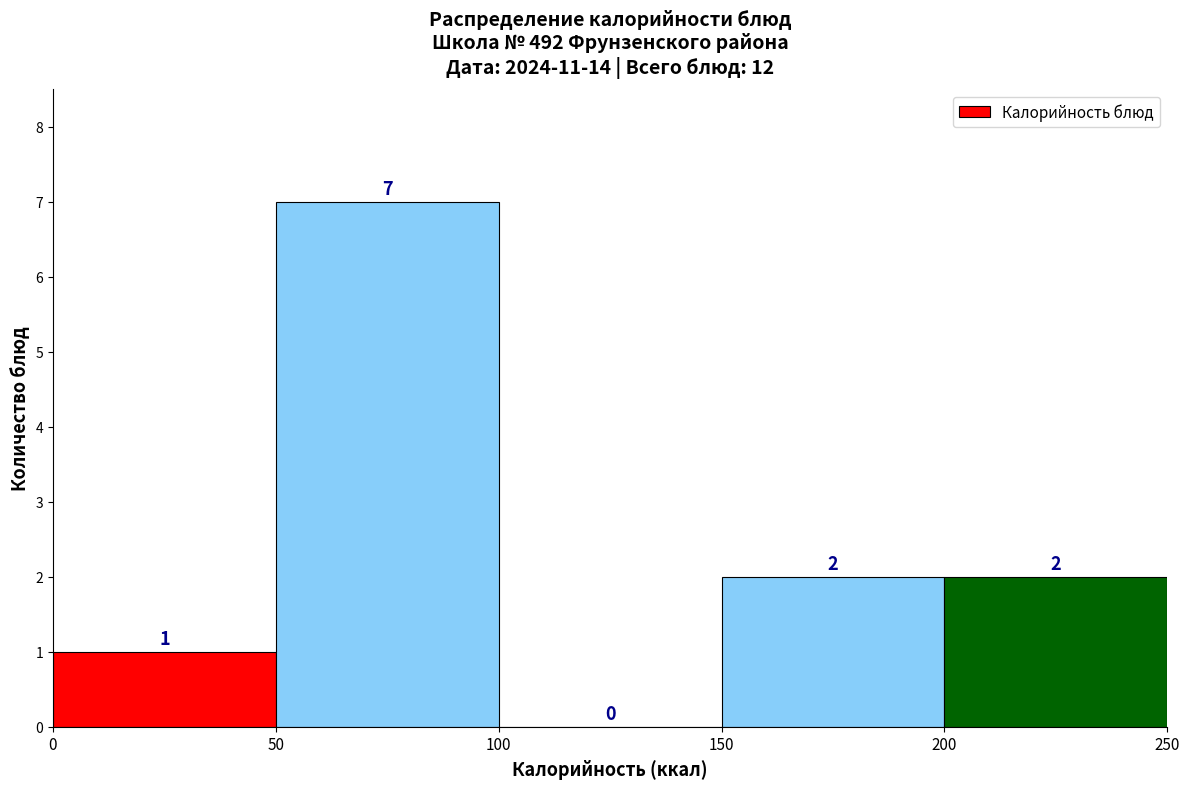

Reading left to right, transcribe this chart: for each bar, give the range it covers on the x-axis and its height.

0 to 50: 1
50 to 100: 7
100 to 150: 0
150 to 200: 2
200 to 250: 2